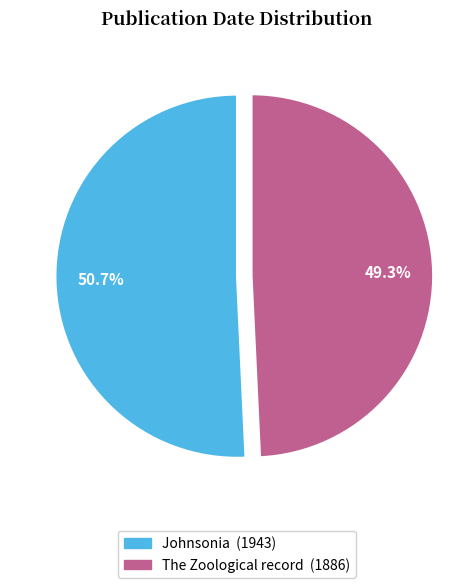

Rank the categories by value from lowest to highest.

The Zoological record, Johnsonia